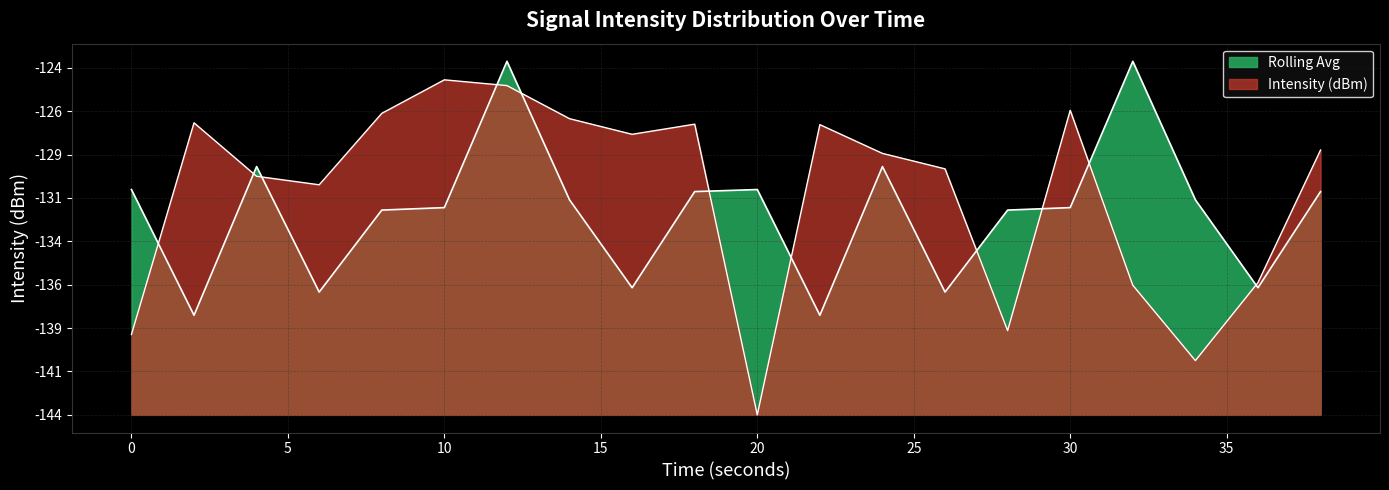

How many lines are shown in the chart?

2